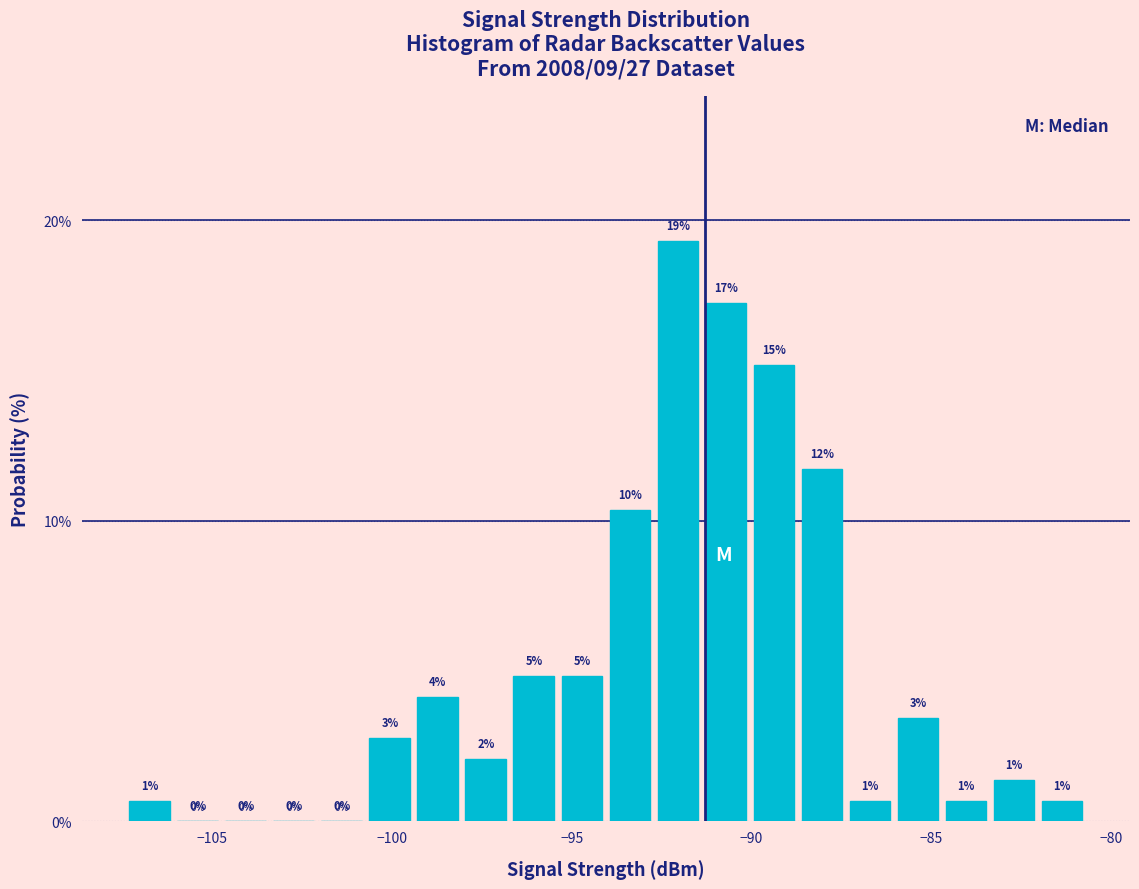

Around what value on the x-axis is the tallest bar? Give the approximate position of its centre, as read against the axis.

-92.0